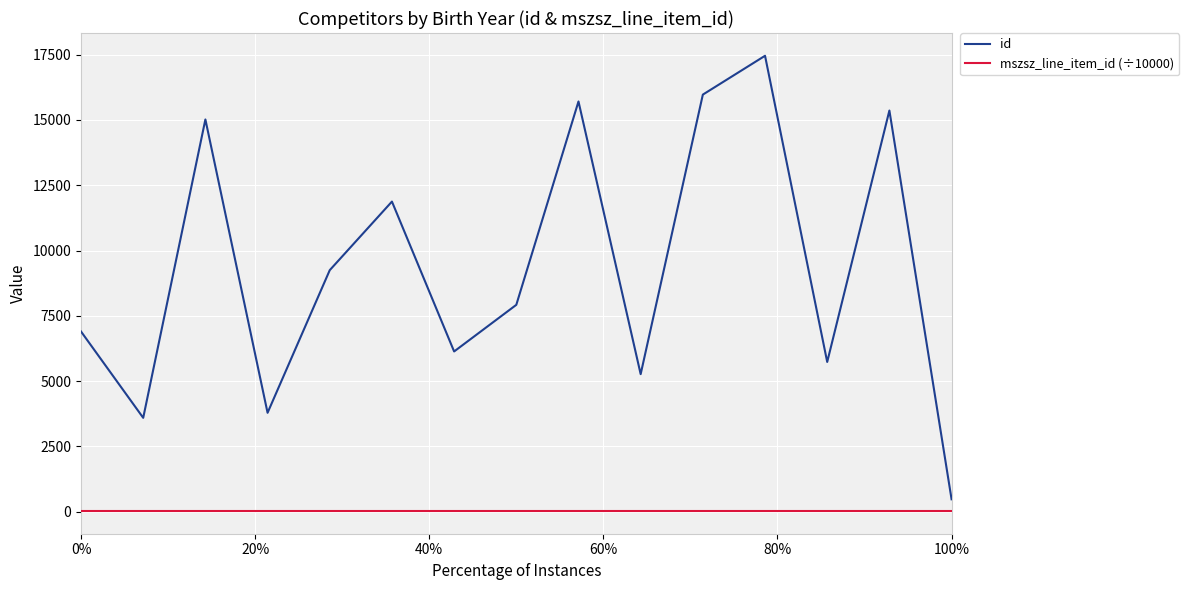

True or false: mszsz_line_item_id (÷10000) and id cross at least once.

False